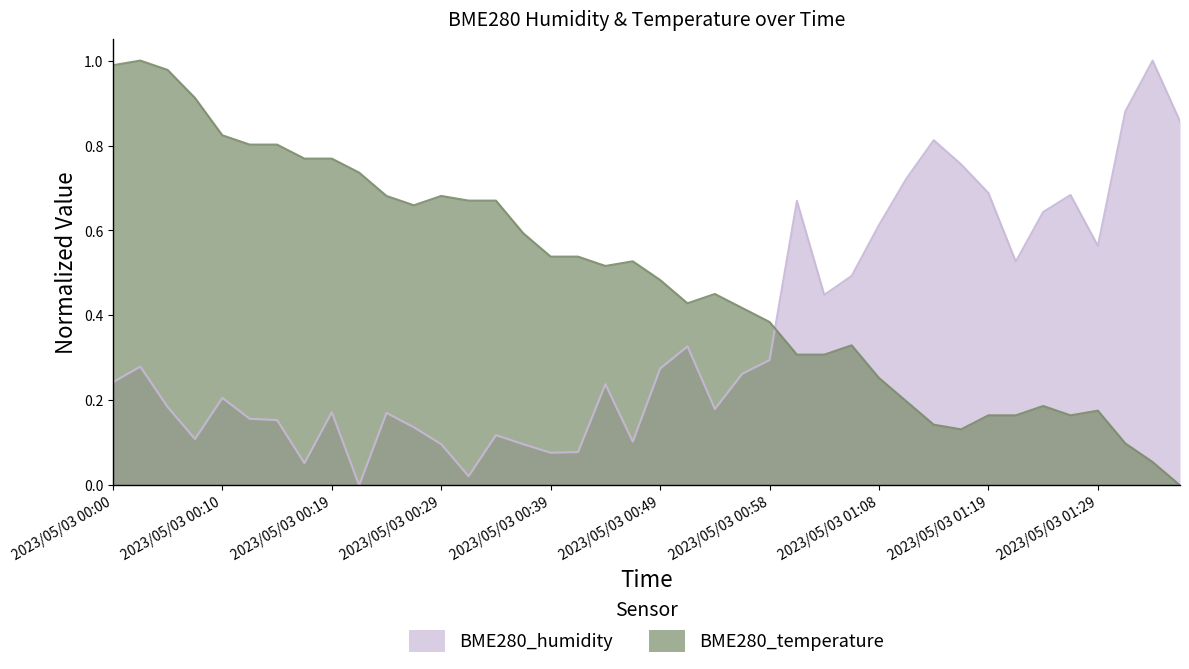

The value of BME280_humidity at 2023/05/03 00:34 is 0.1. True or false?

True